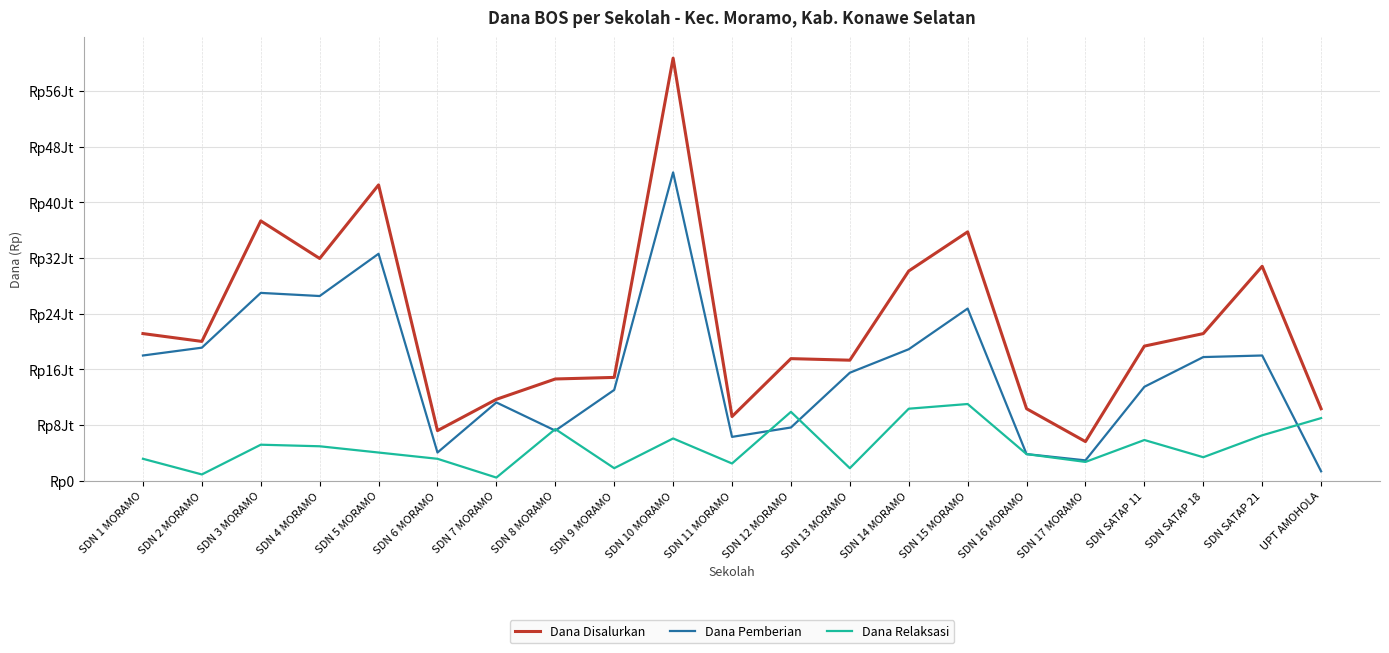

Does the chart display data point markers on the line(s)?

No